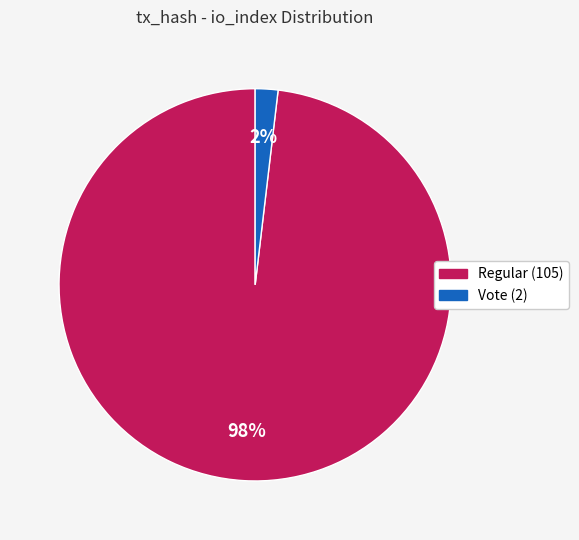

The Regular (105) slice represents 98% of the pie. True or false?

True